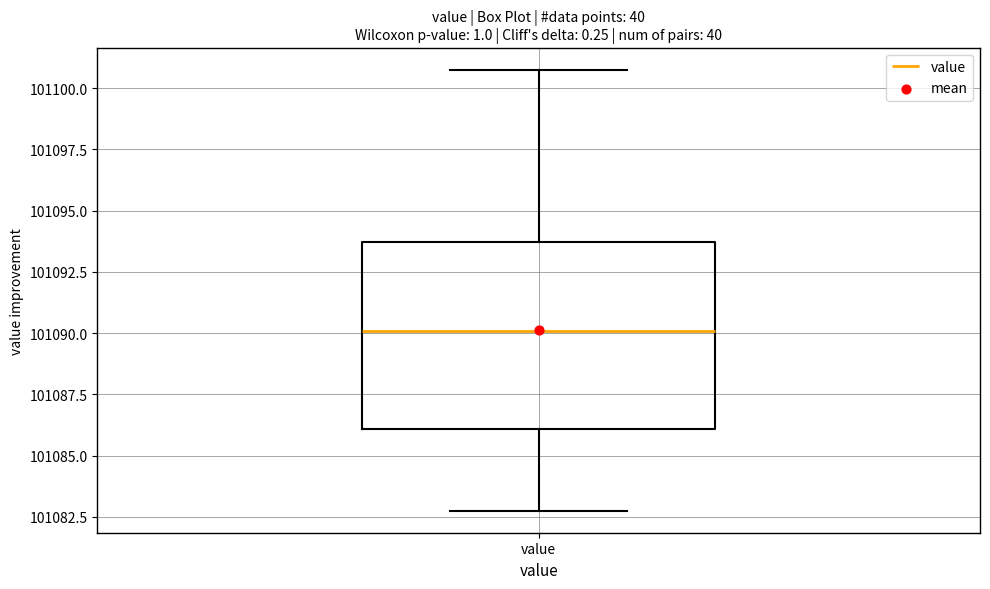

Transcribe this box plot: give where the median line is, the range the box spans, and where the two whiskers end, as read against the y-axis. The values are not printed on the chart, so give them approximately, as read against the axis.

median 101090.0, box 101086.0 to 101093.5, whiskers 101083.0 to 101101.0